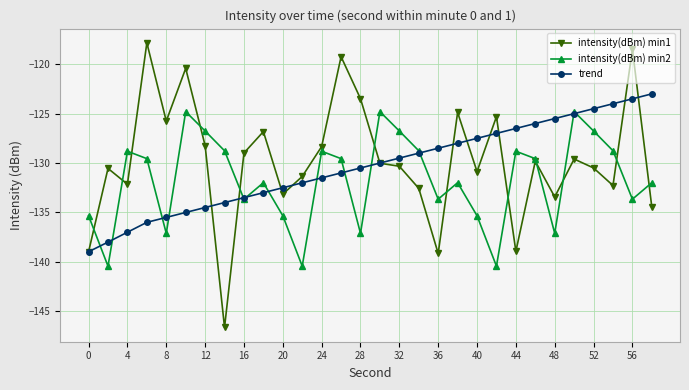

List the series in order of their peak value, lowest first.

intensity(dBm) min2, trend, intensity(dBm) min1